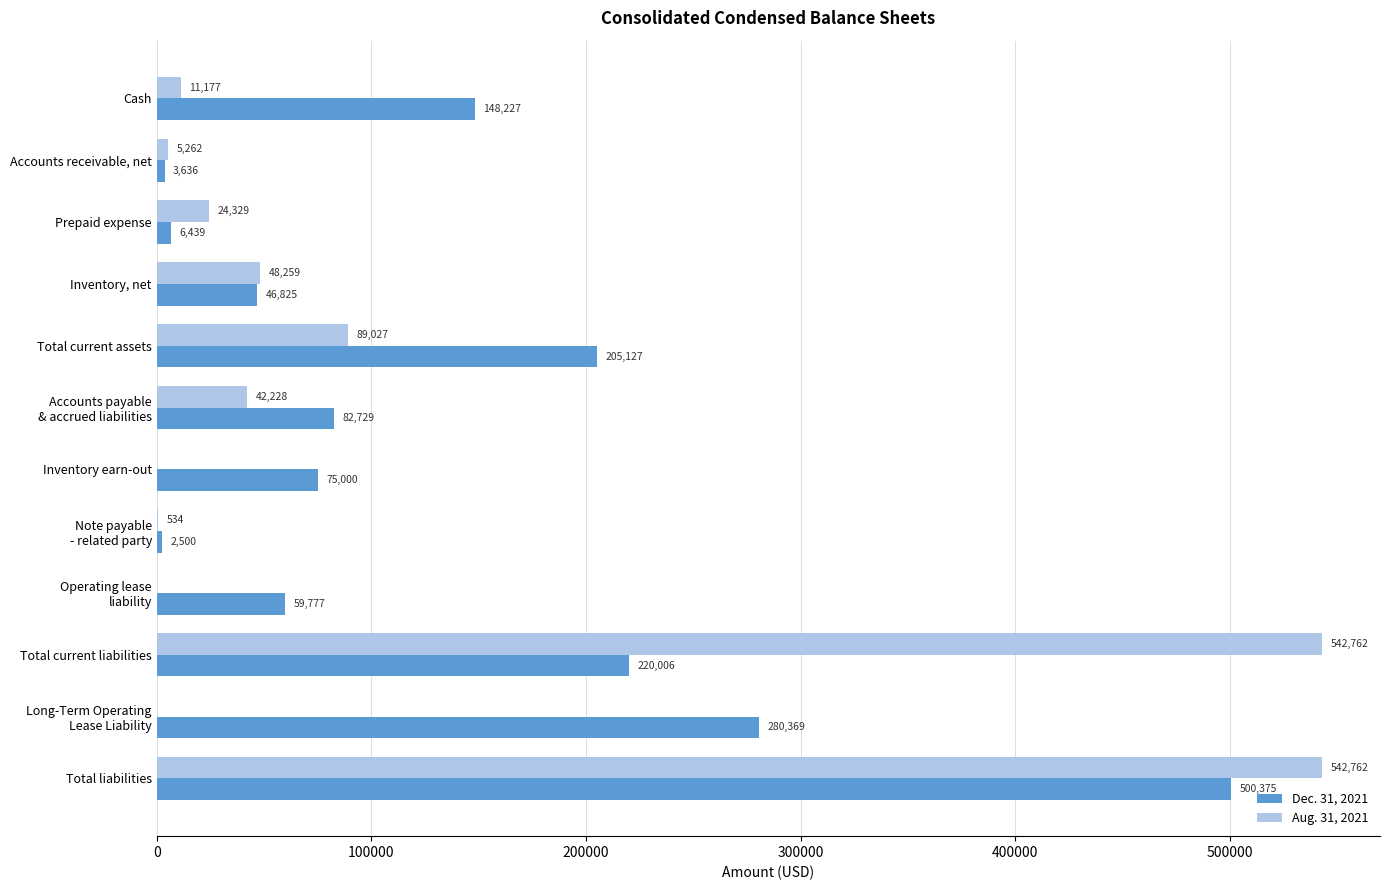

Count the number of categories in the chart.

12